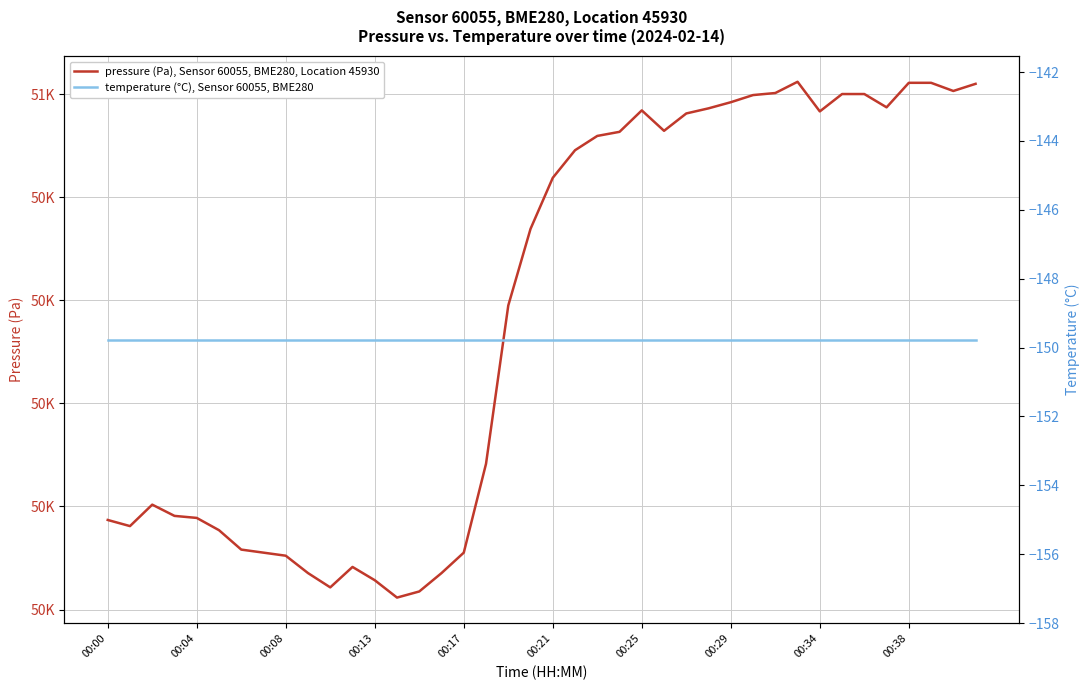

How many data points does each series have?

40